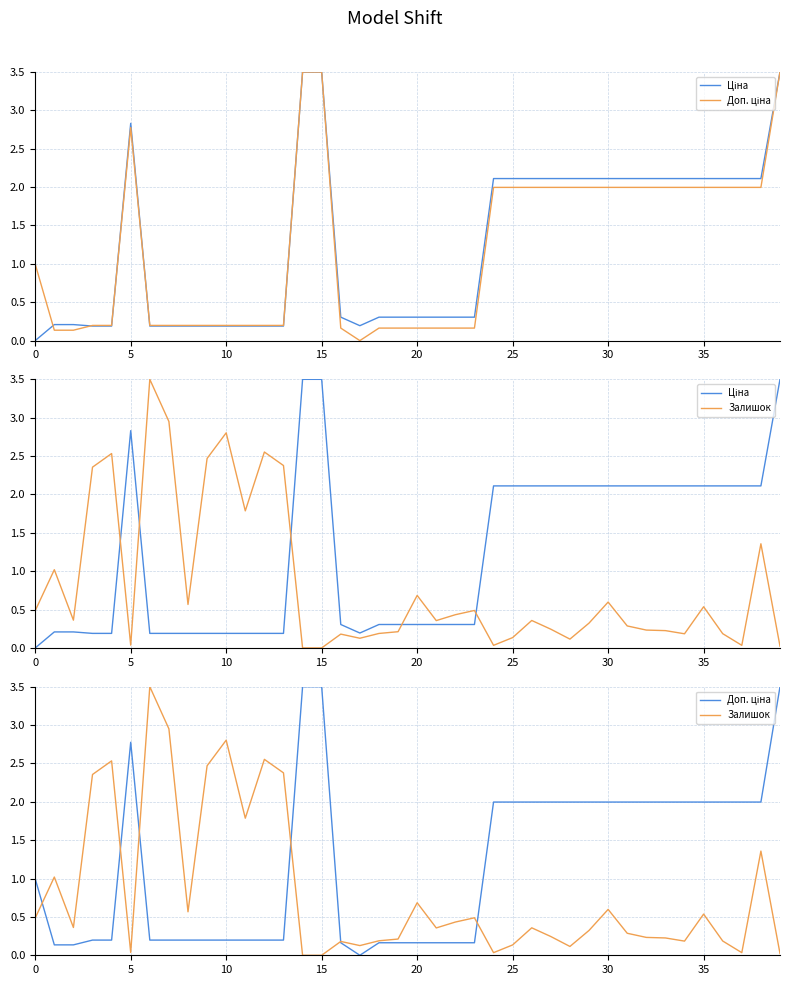

What is the difference between the maximum and minimum values in the Ціна series?

3.5